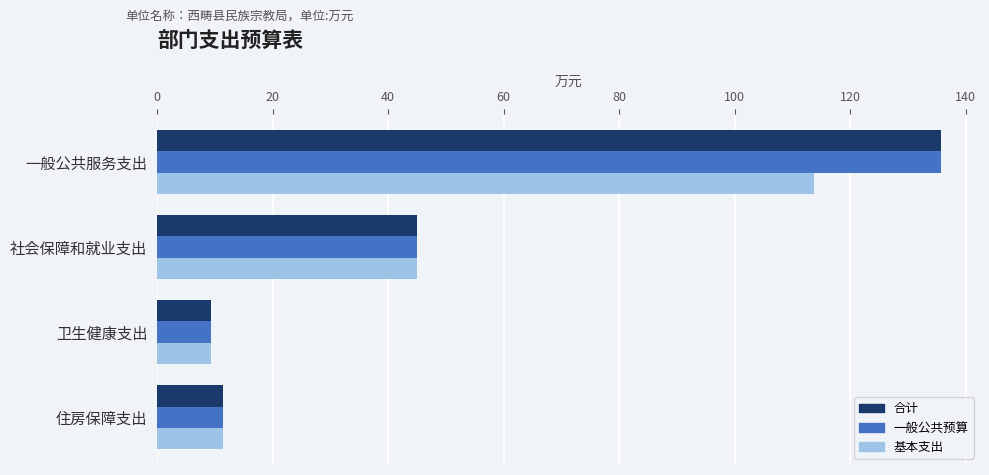

Read the 一般公共预算 value at 住房保障支出.

11.4